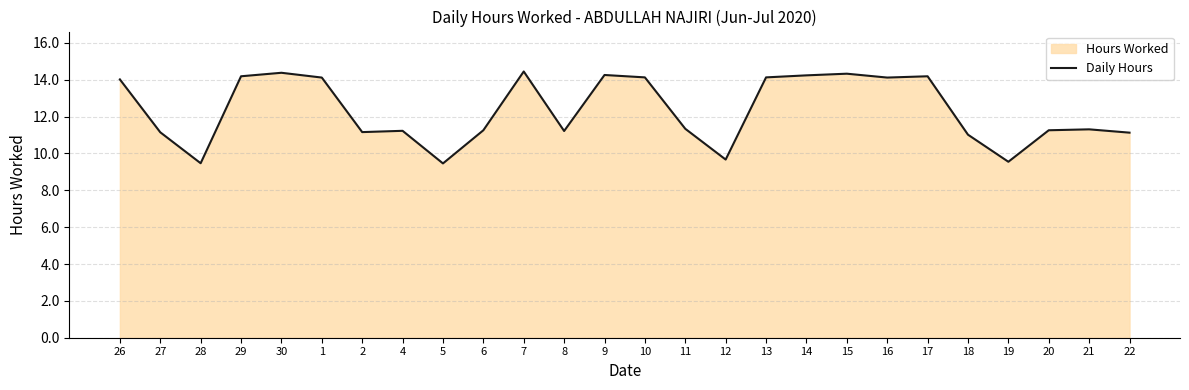

What is the sum of all values?

320.8